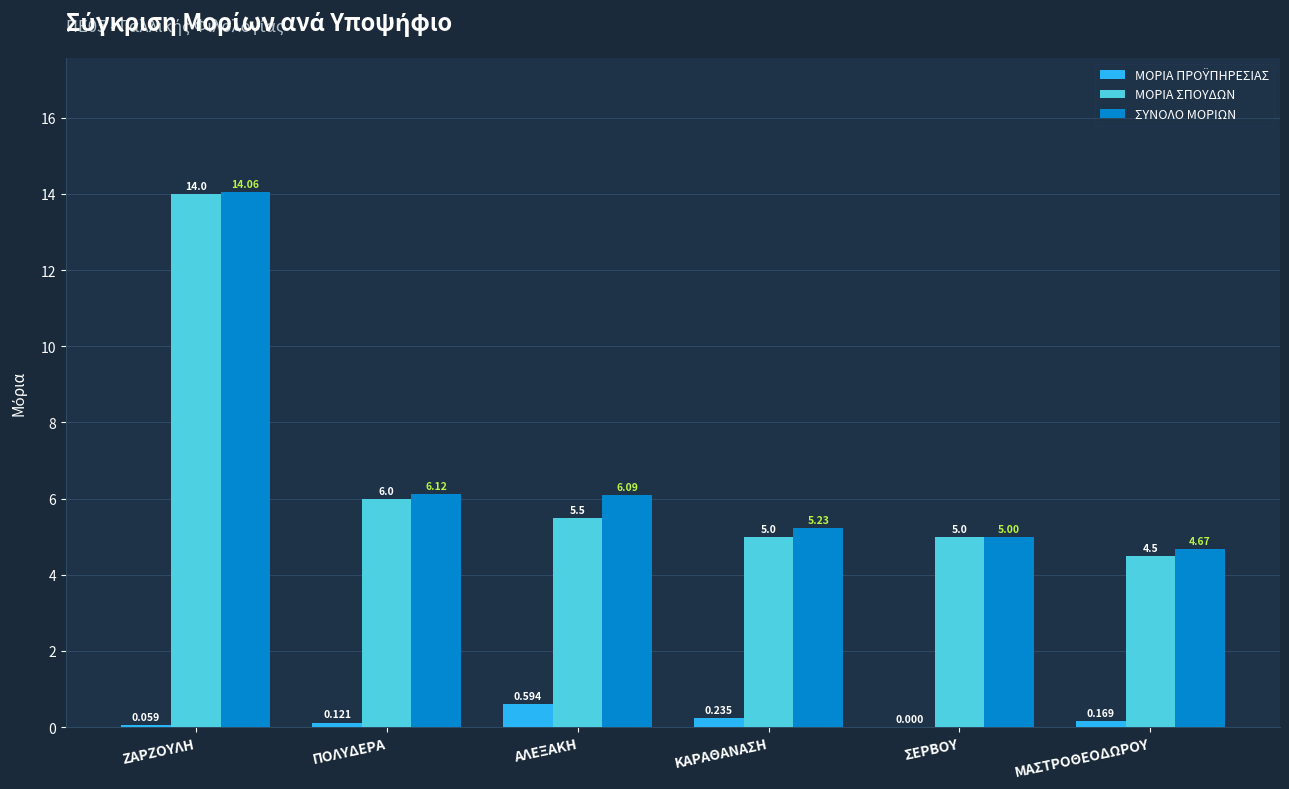

What is the greatest value displayed?

14.1